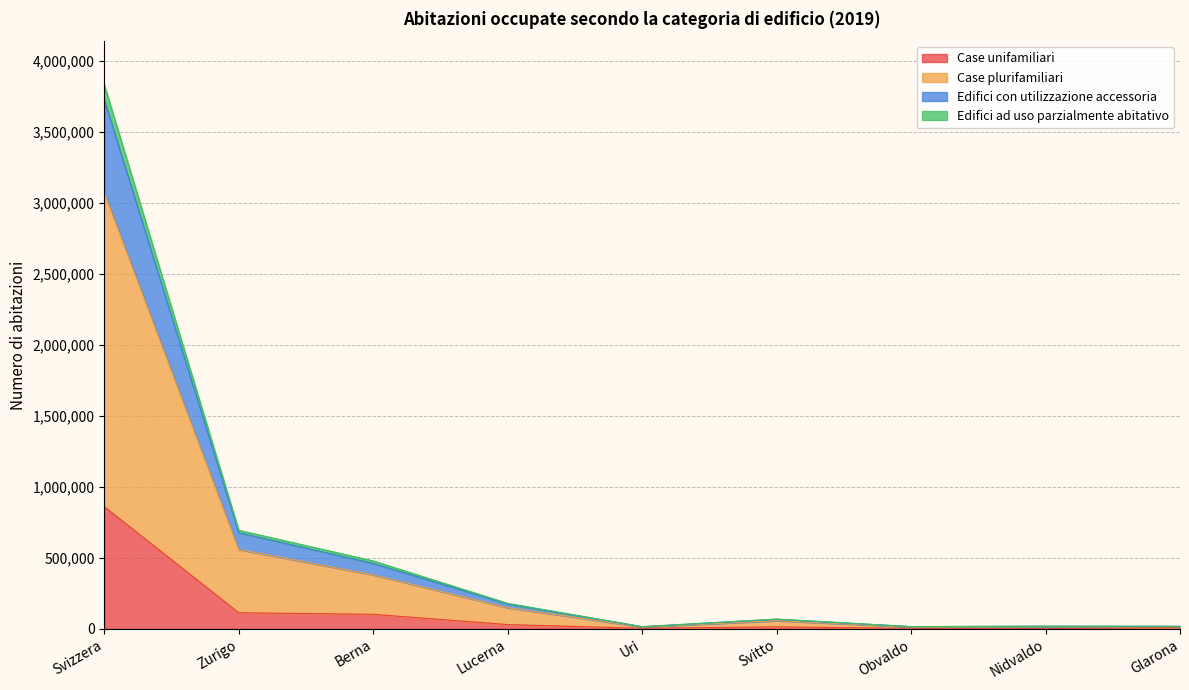

True or false: Edifici ad uso parzialmente abitativo and Case plurifamiliari intersect in this chart.

False